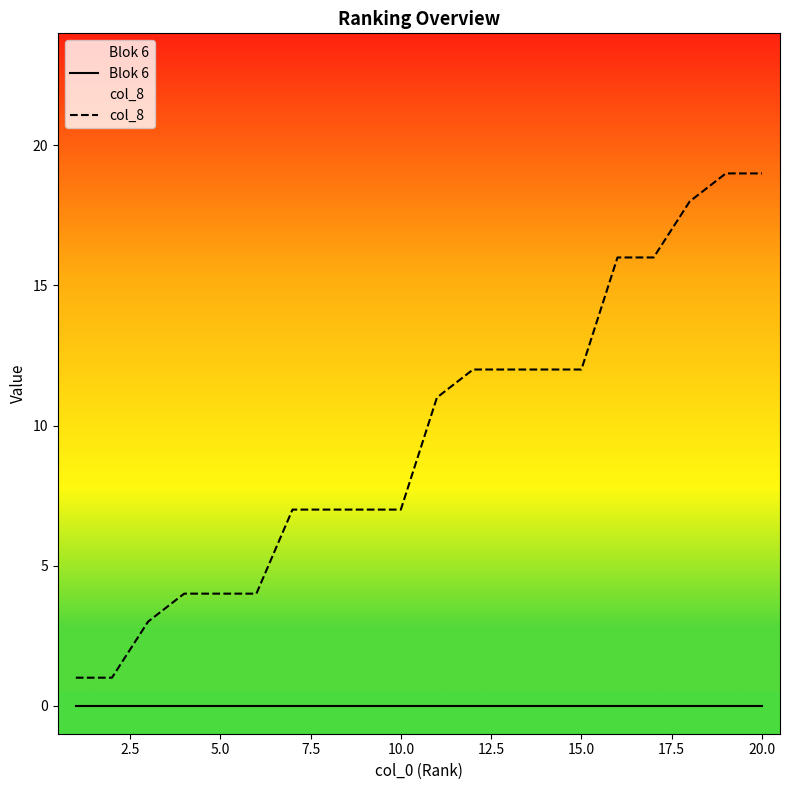

True or false: col_8 has a value of 7 at 10.0.

True